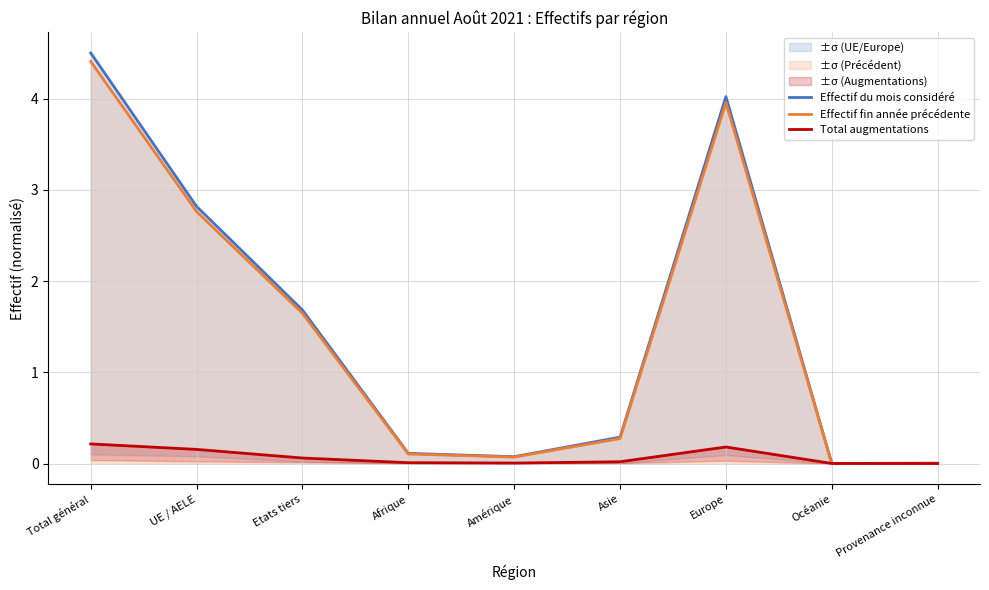

At Afrique, list the series in order from smallest to largest.

Total augmentations, Effectif fin année précédente, Effectif du mois considéré